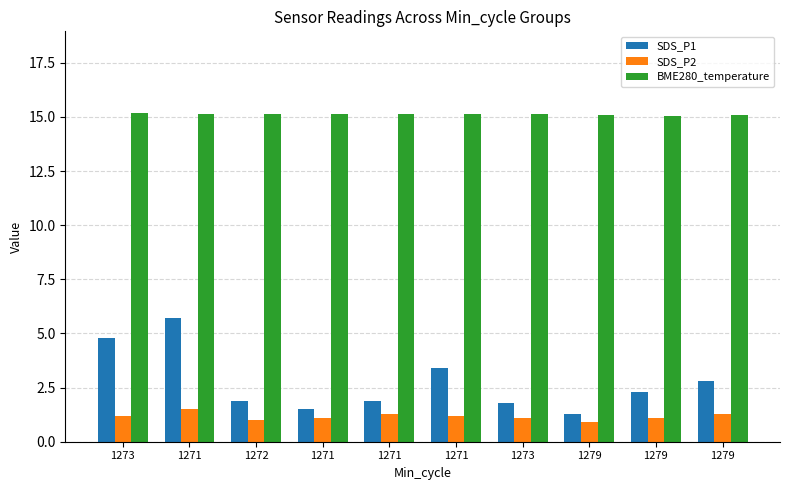

At 1271, list the series in order from smallest to largest.

SDS_P2, SDS_P1, BME280_temperature